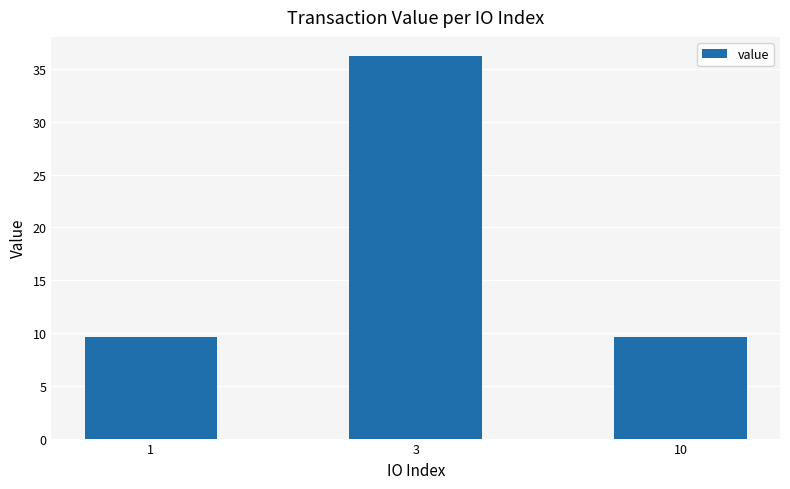

What is the minimum value shown in the chart?

9.6